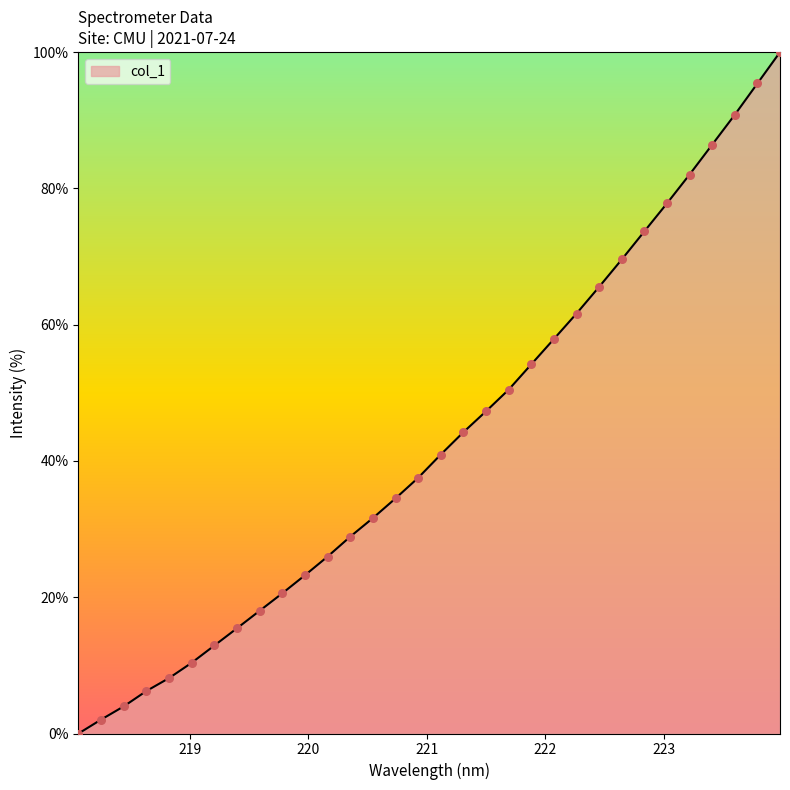

What is the difference between the maximum and minimum values?

100.0